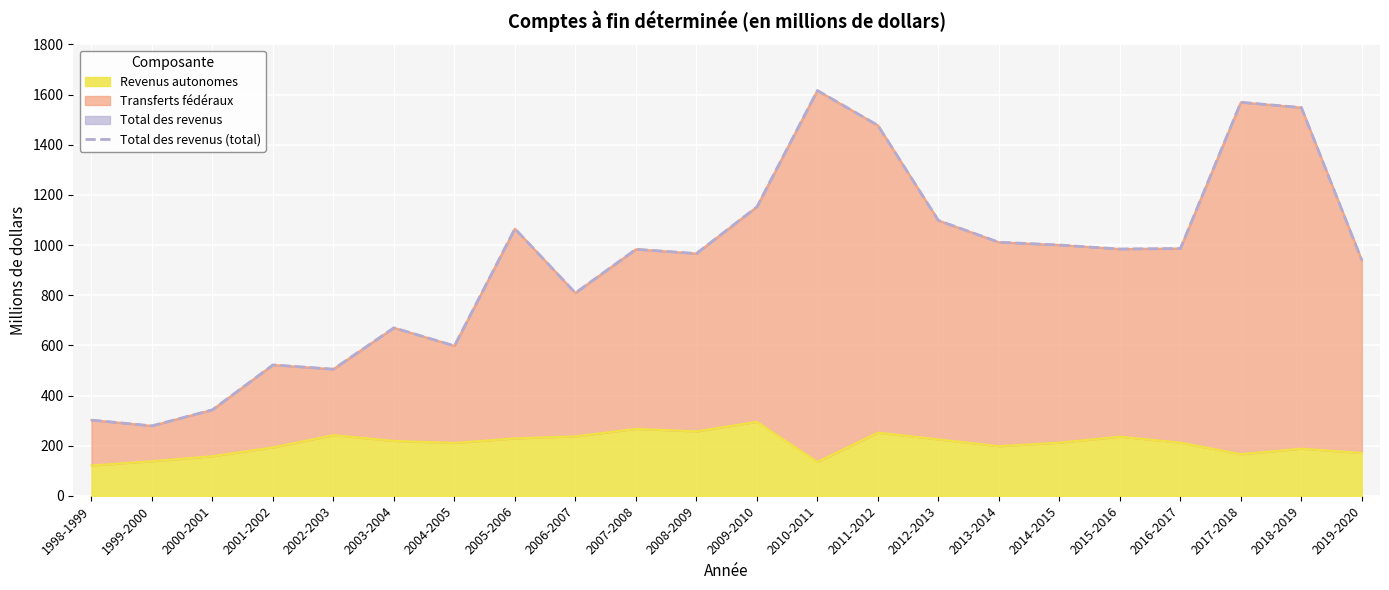

The value at 2002-2003 is 143. True or false?

False